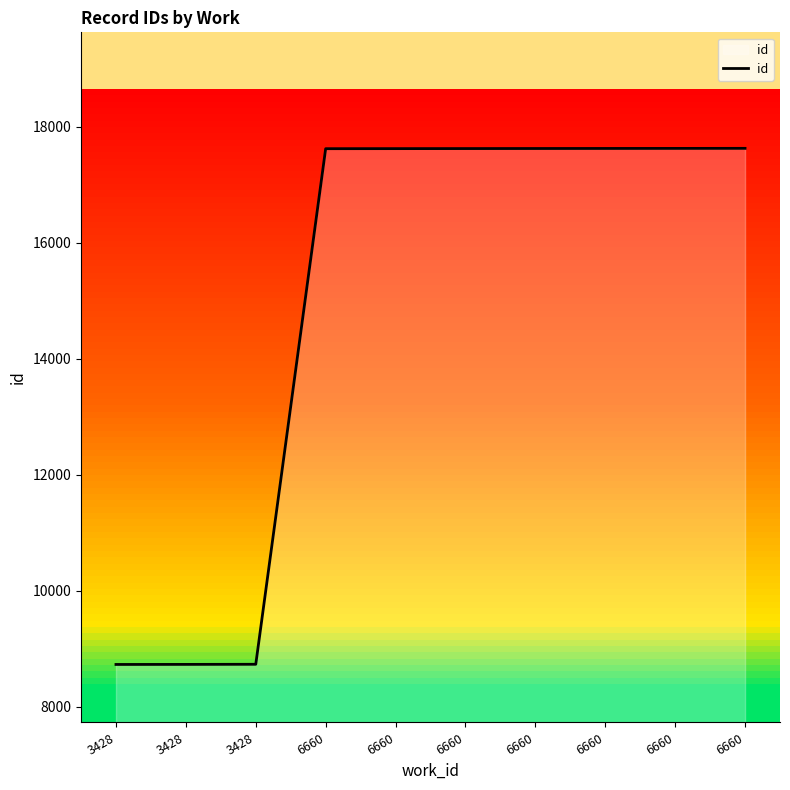

Does the chart display data point markers on the line(s)?

No